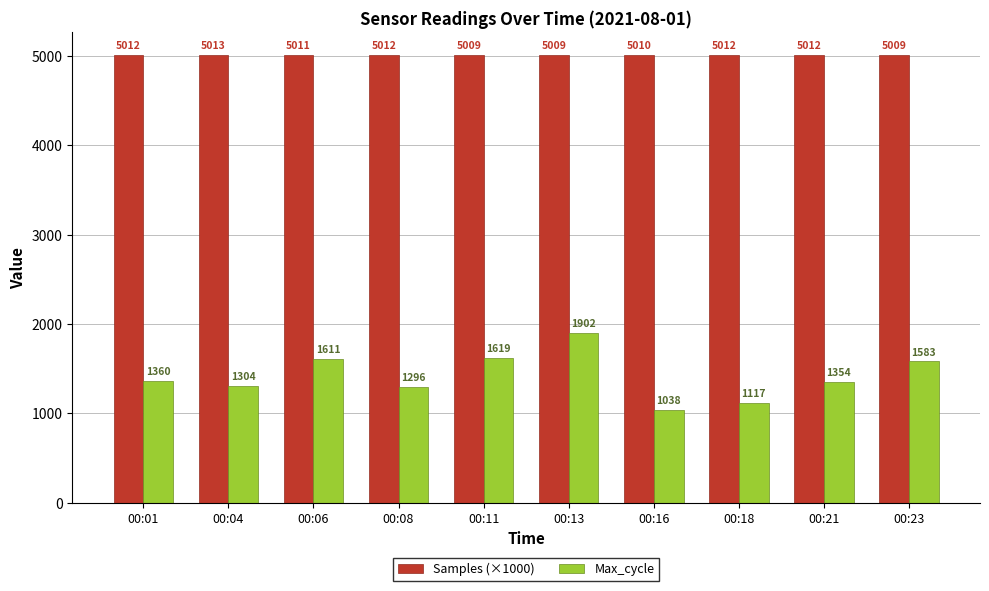

What is the average value of the Samples (×1000) series?

5010.7